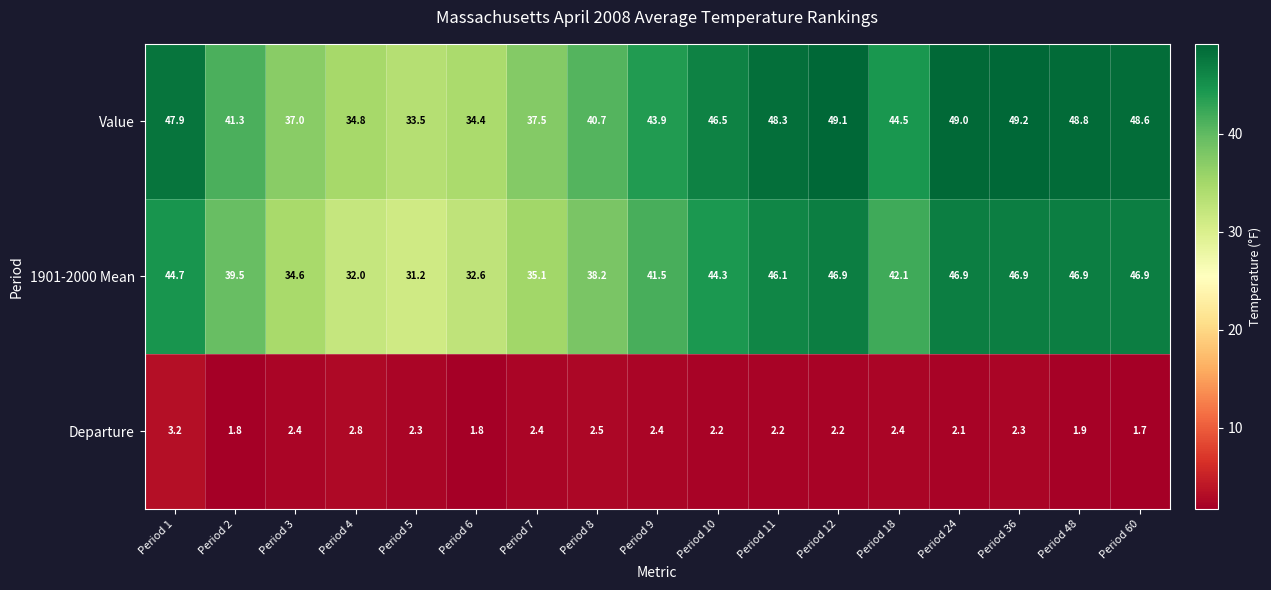

How many distinct data groups are displayed?

3